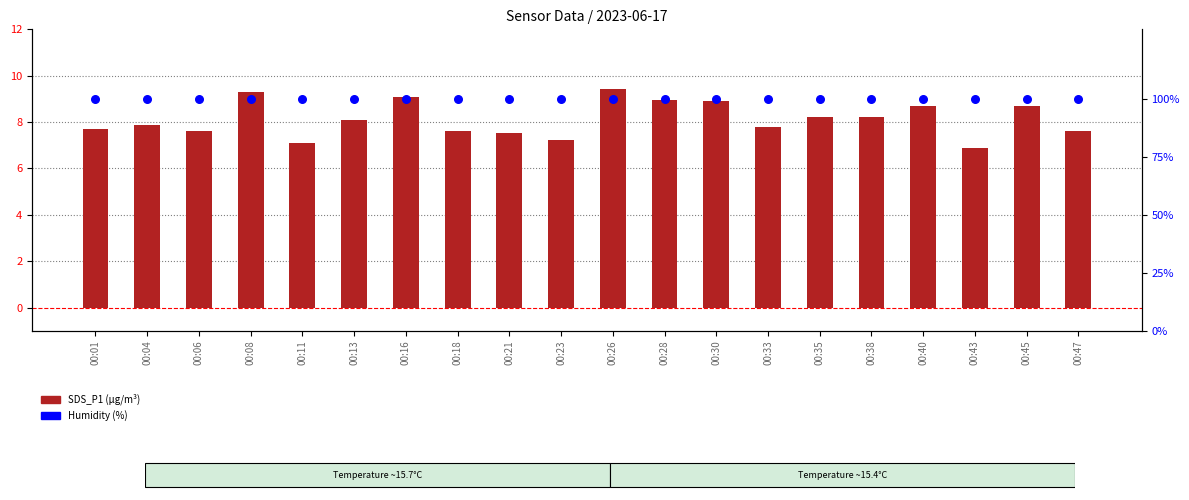

Which series reaches the maximum Y coordinate?

Humidity (%)